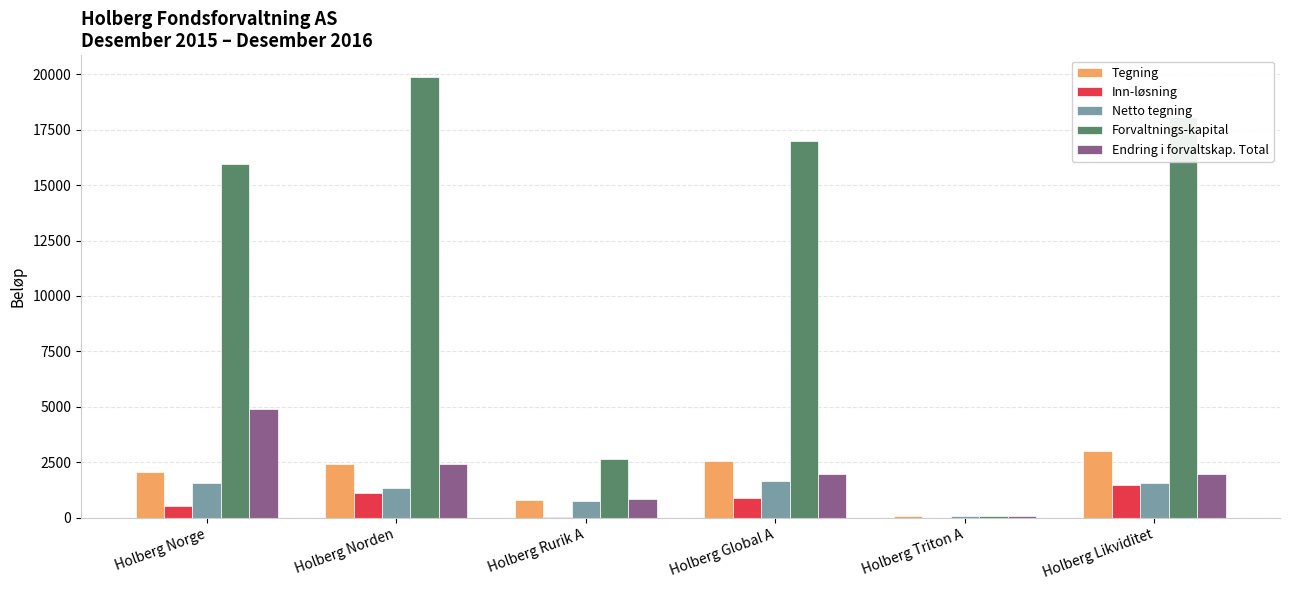

Where does the Inn-løsning series first go above 861?

Holberg Norden